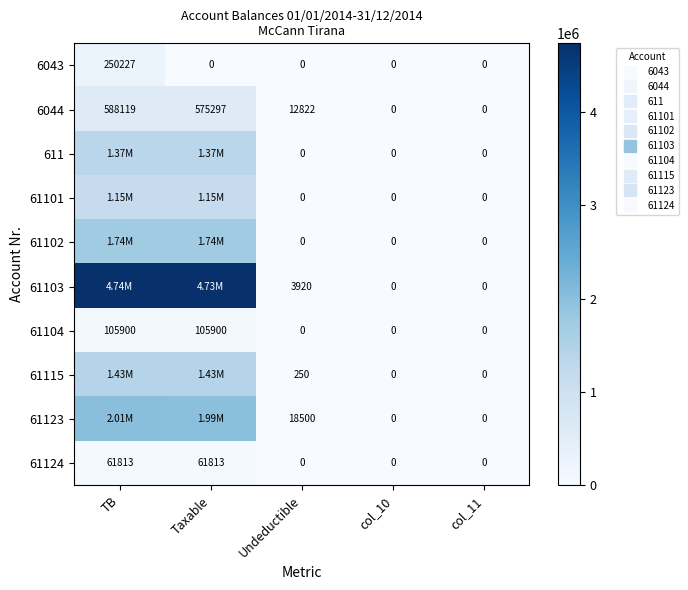

At which label is 61102 closest to 867575?

Undeductible